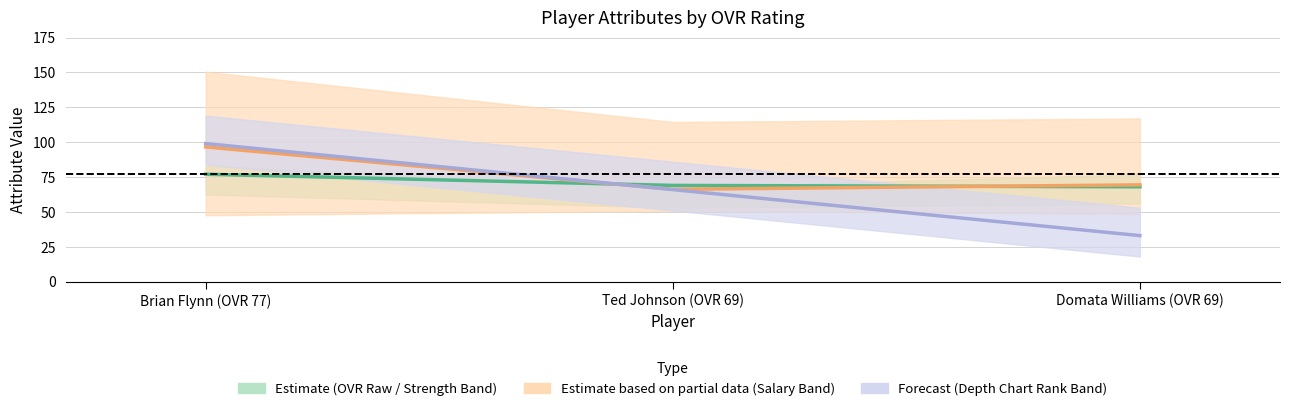

Count the number of categories in the chart.

3